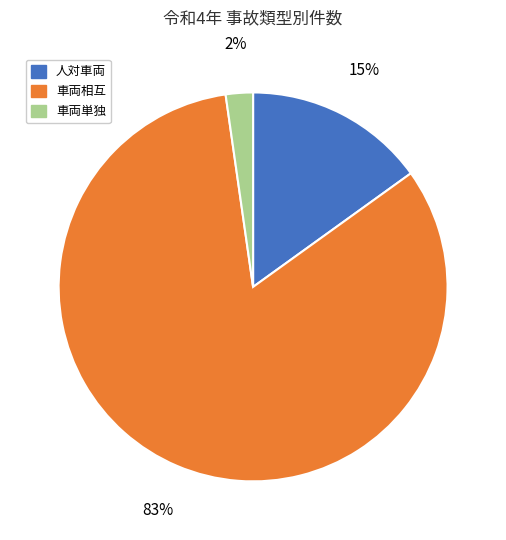

How many slices are in this pie chart?

3